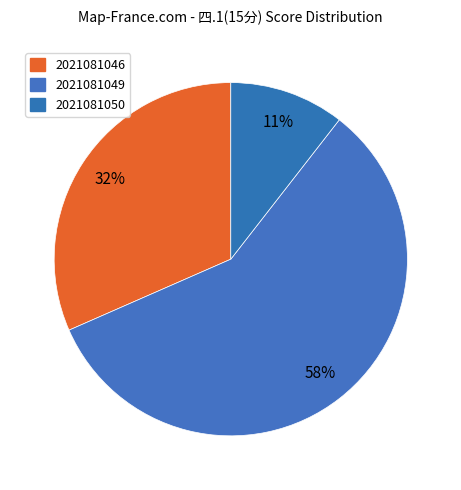

Which has a higher value, 2021081046 or 2021081049?

2021081049